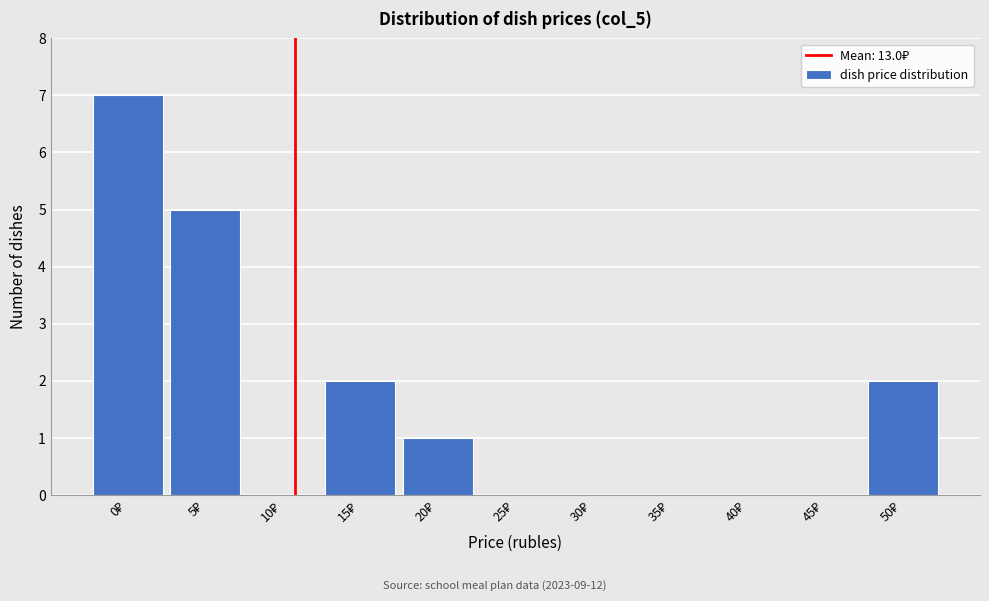

What is the maximum value shown in the chart?

7